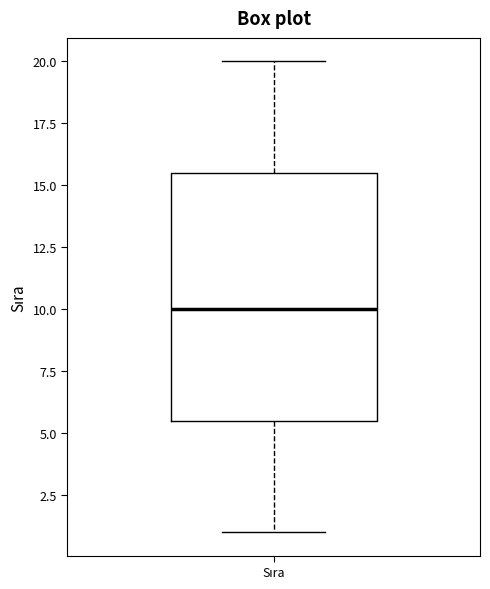

Transcribe this box plot: give where the median line is, the range the box spans, and where the two whiskers end, as read against the y-axis. The values are not printed on the chart, so give them approximately, as read against the axis.

median 10.0, box 5.5 to 15.5, whiskers 1.0 to 20.0